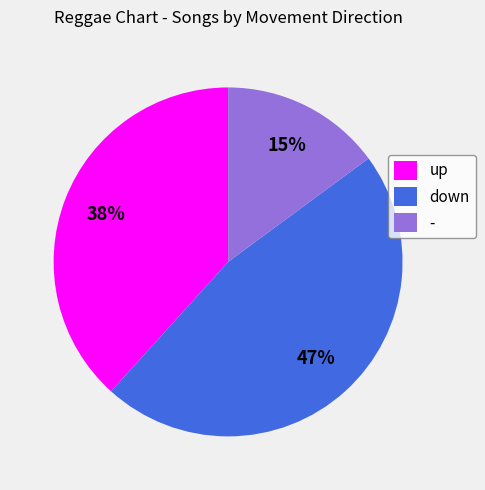

Which slice is the smallest?

-